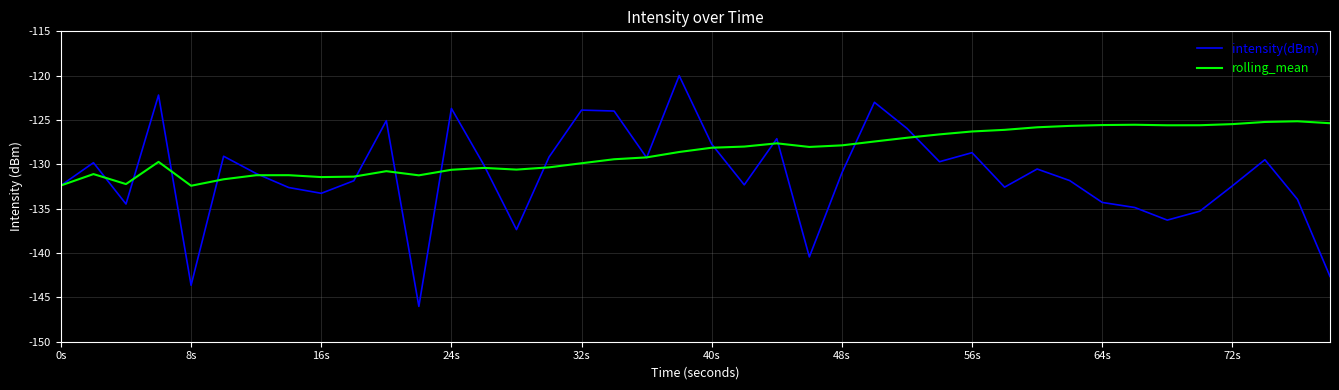

What is the smallest value displayed?

-146.0